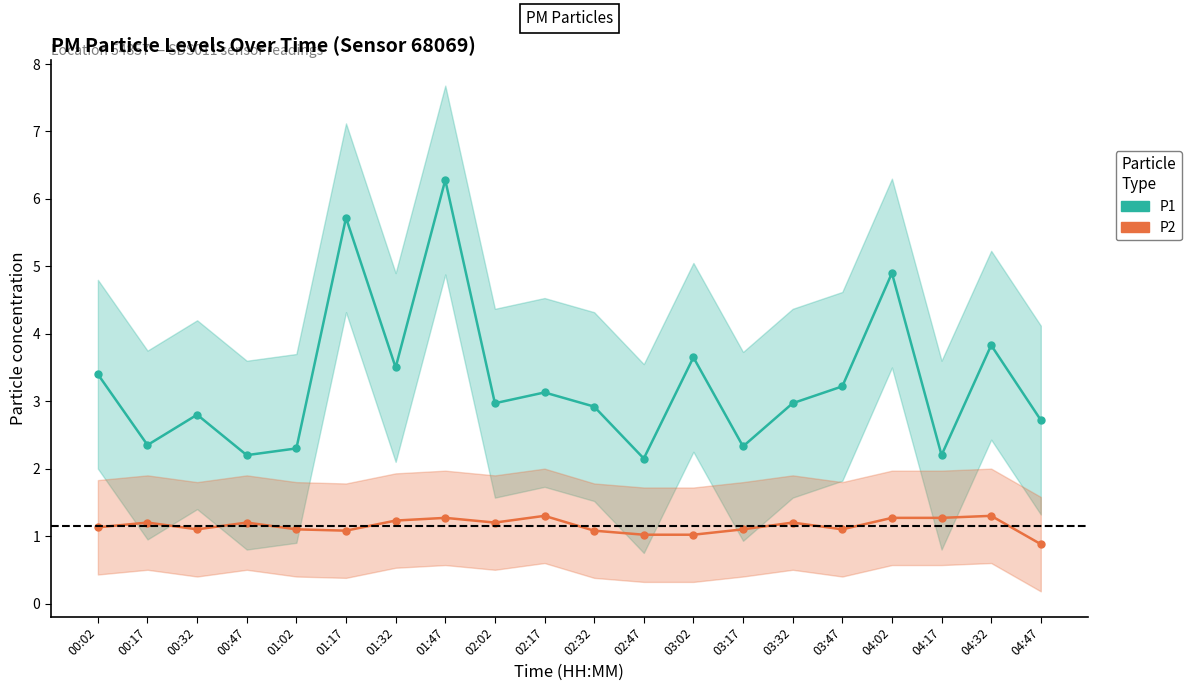

The P2 series shows 1.2 at 02:02. True or false?

True